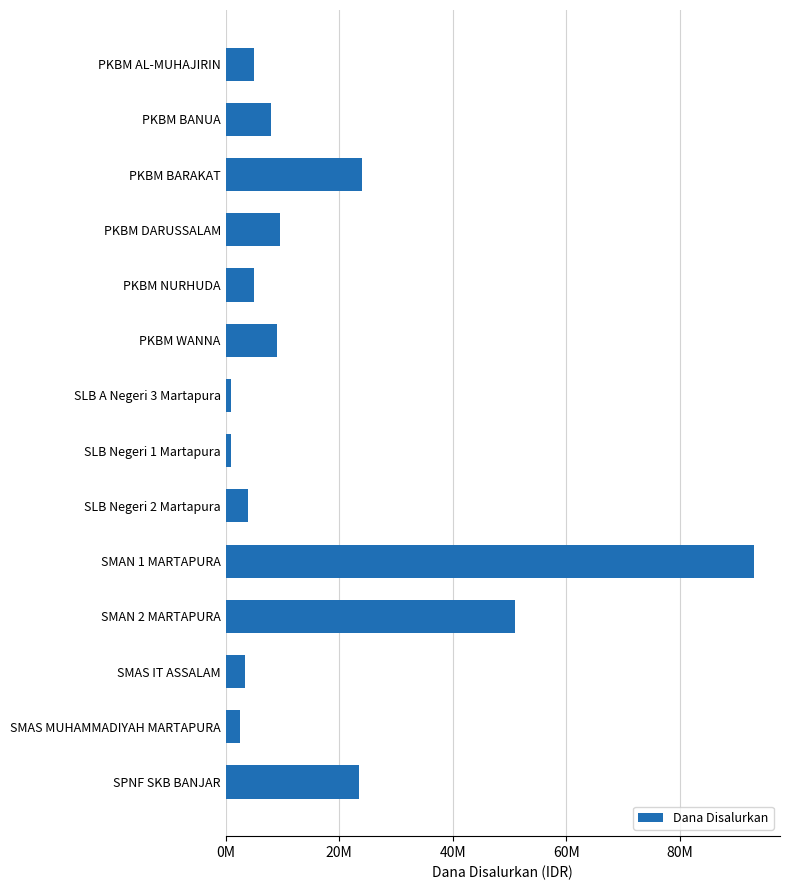

Does the chart contain any negative values?

No